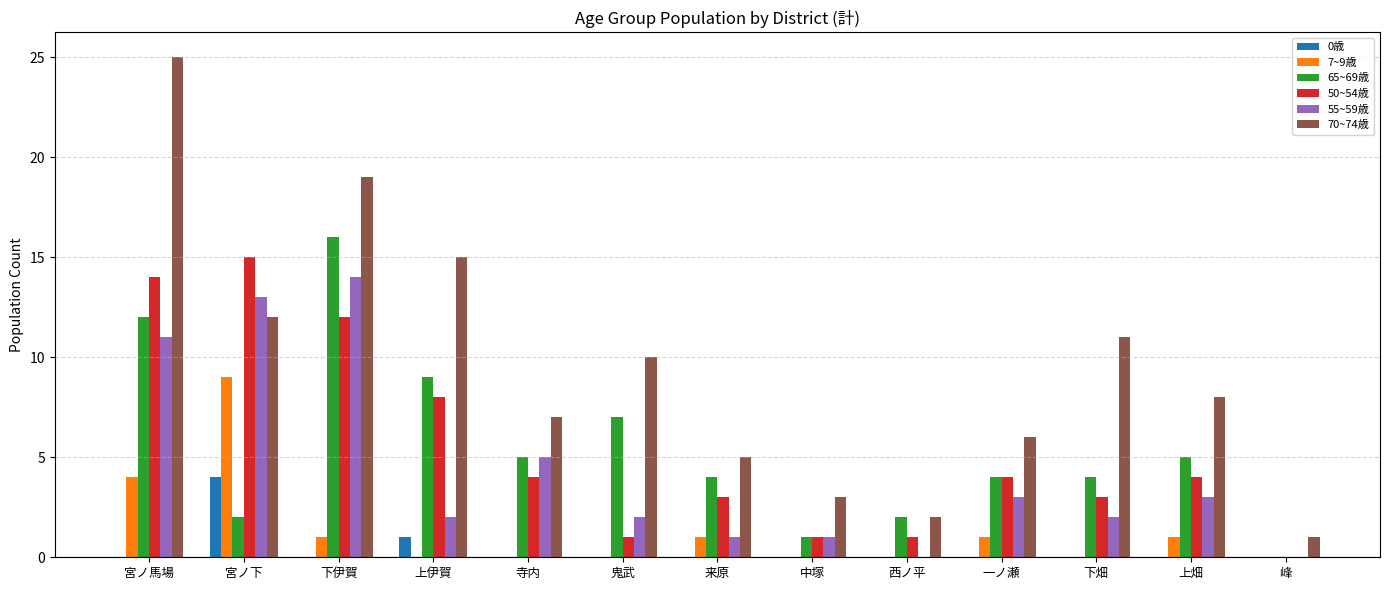

Are the bars grouped side by side (vs. stacked)?

Yes